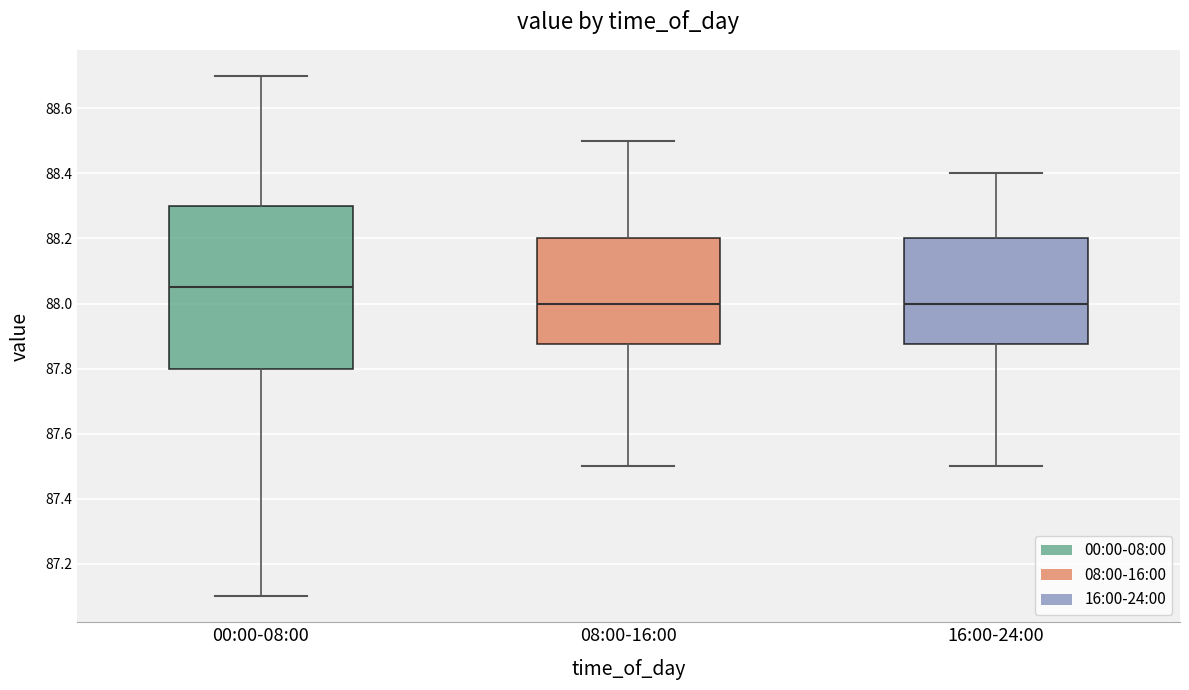

Which box is the tallest, from its lower edge to its upper edge?

00:00-08:00